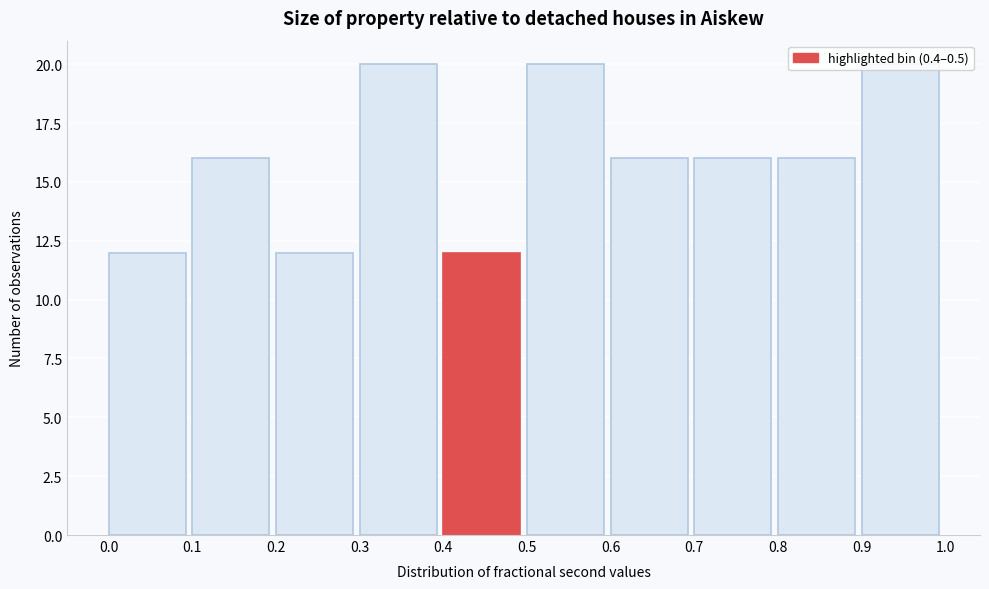

Reading left to right, transcribe this chart: for each bar, give the range it covers on the x-axis and its height. The values are not printed on the chart, so give them approximately, as read against the axis.

0.0 to 0.1: 12
0.1 to 0.2: 16
0.2 to 0.3: 12
0.3 to 0.4: 20
0.4 to 0.5: 12
0.5 to 0.6: 20
0.6 to 0.7: 16
0.7 to 0.8: 16
0.8 to 0.9: 16
0.9 to 1.0: 20